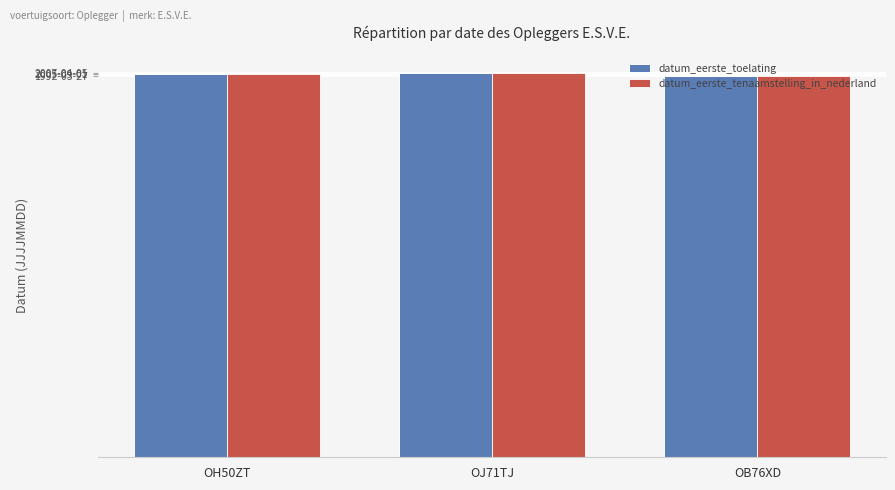

What are all the series names shown in the legend?

datum_eerste_toelating, datum_eerste_tenaamstelling_in_nederland